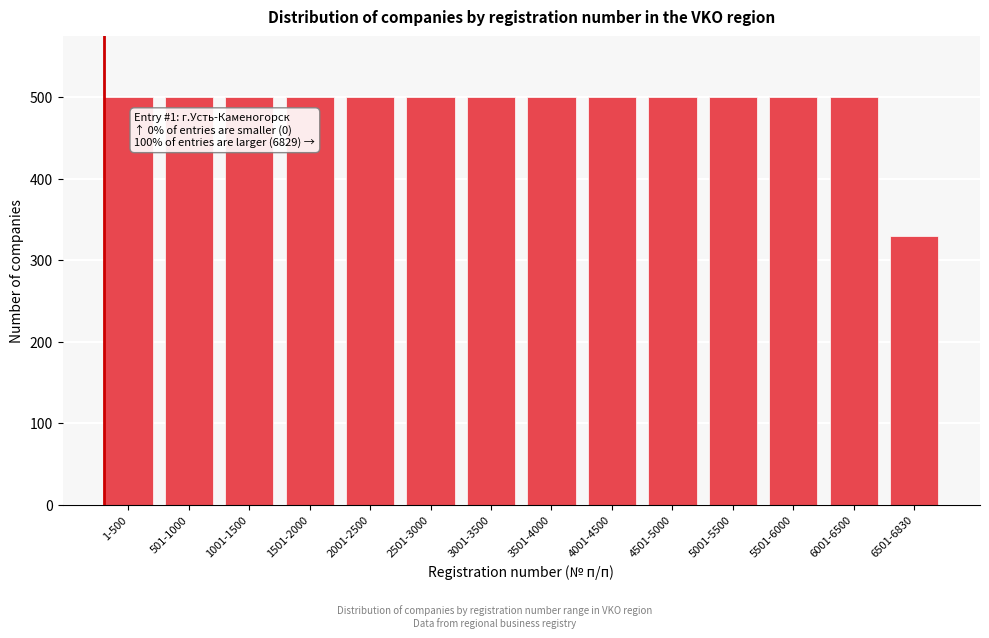

Reading right to left, list all the values displayed in this chart.

330	500	500	500	500	500	500	500	500	500	500	500	500	500